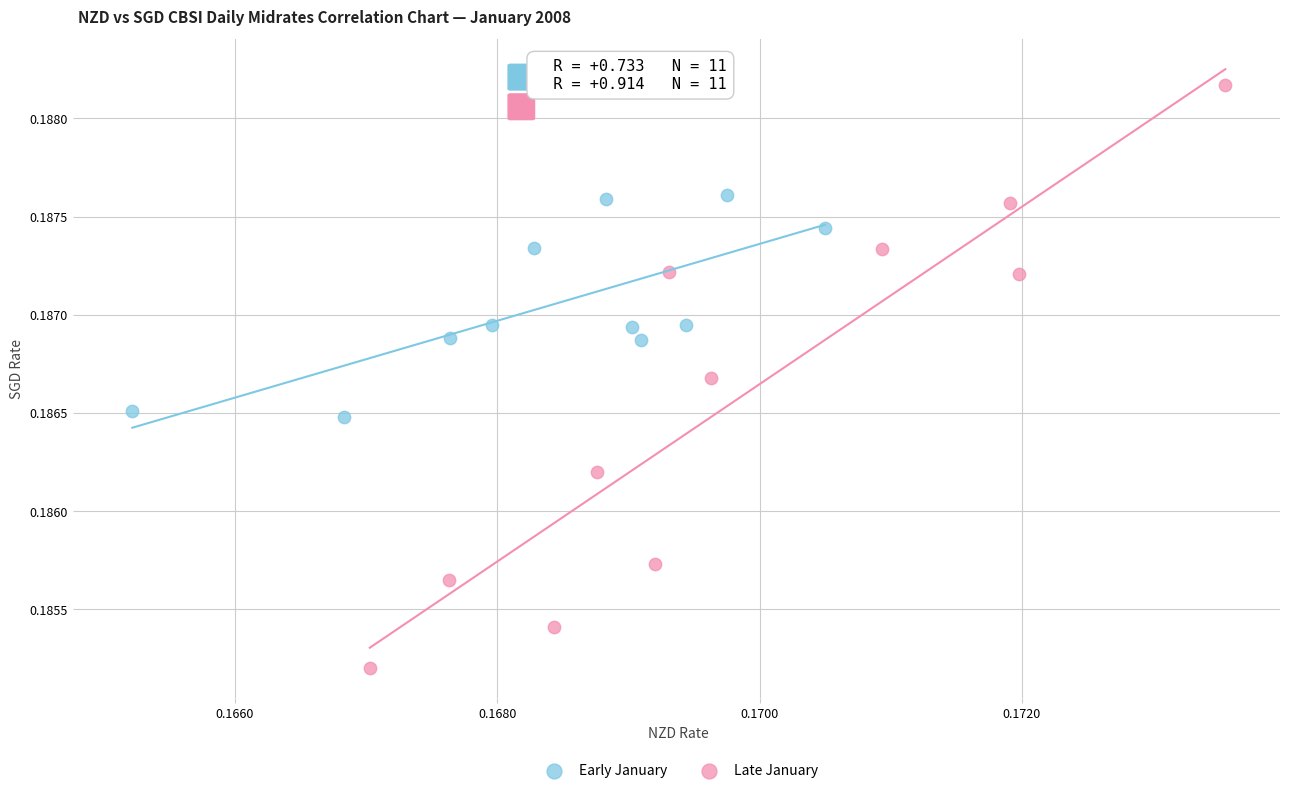

Which series has the widest spread of Y values?

Late January